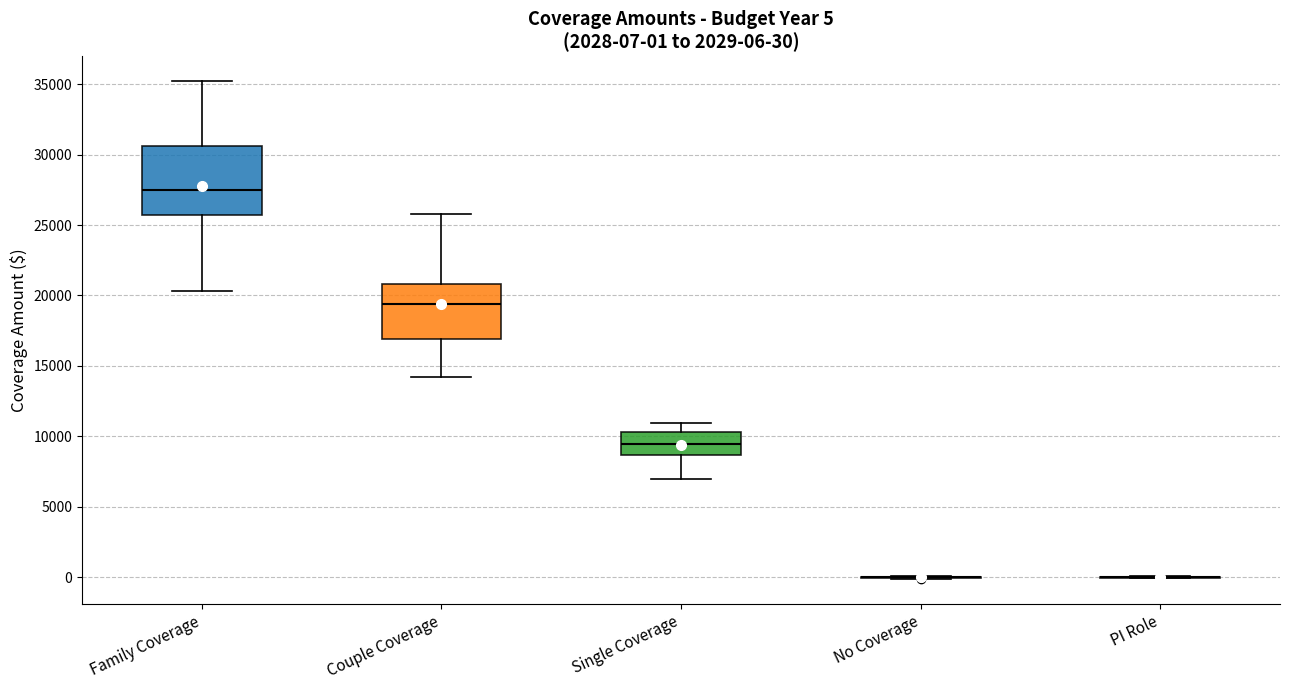

Which box is the tallest, from its lower edge to its upper edge?

Family Coverage